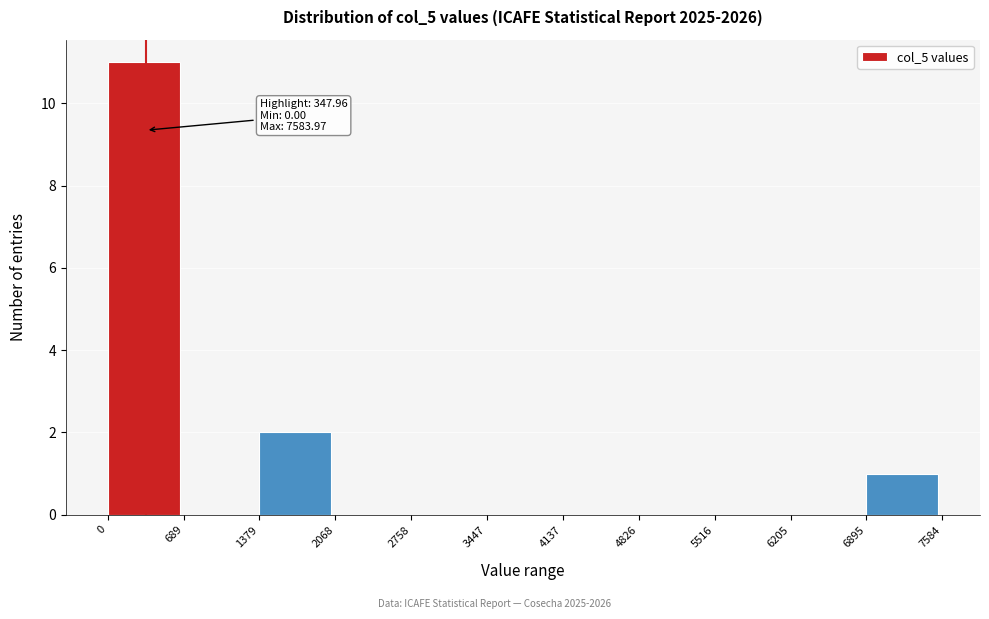

Over which range of the x-axis is the bar tallest?

0 to 689